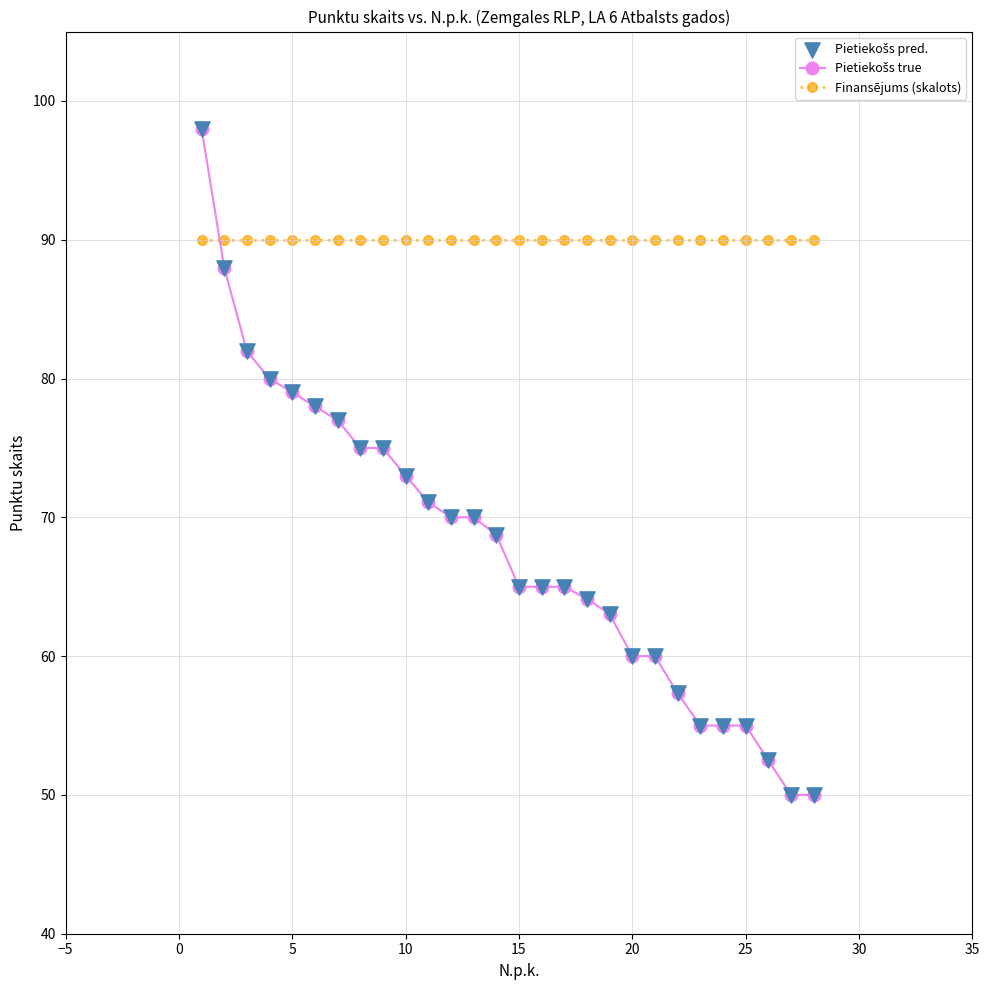

What is the value of the Finansējums (skalots) point at the 14th from the left?

90.0